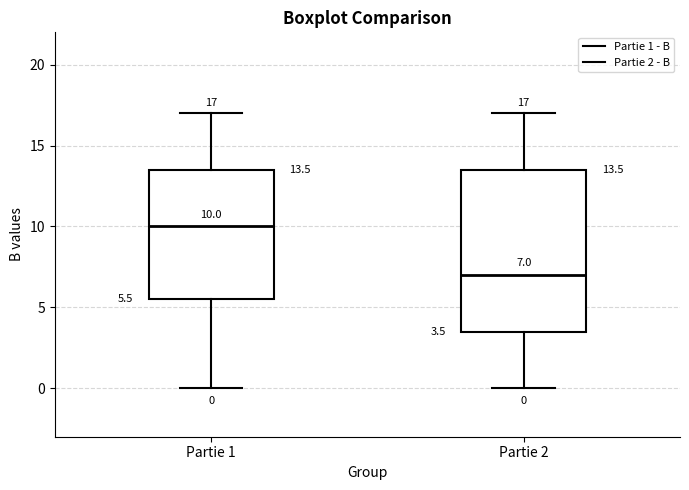

Which box's median line is the lowest?

Partie 2